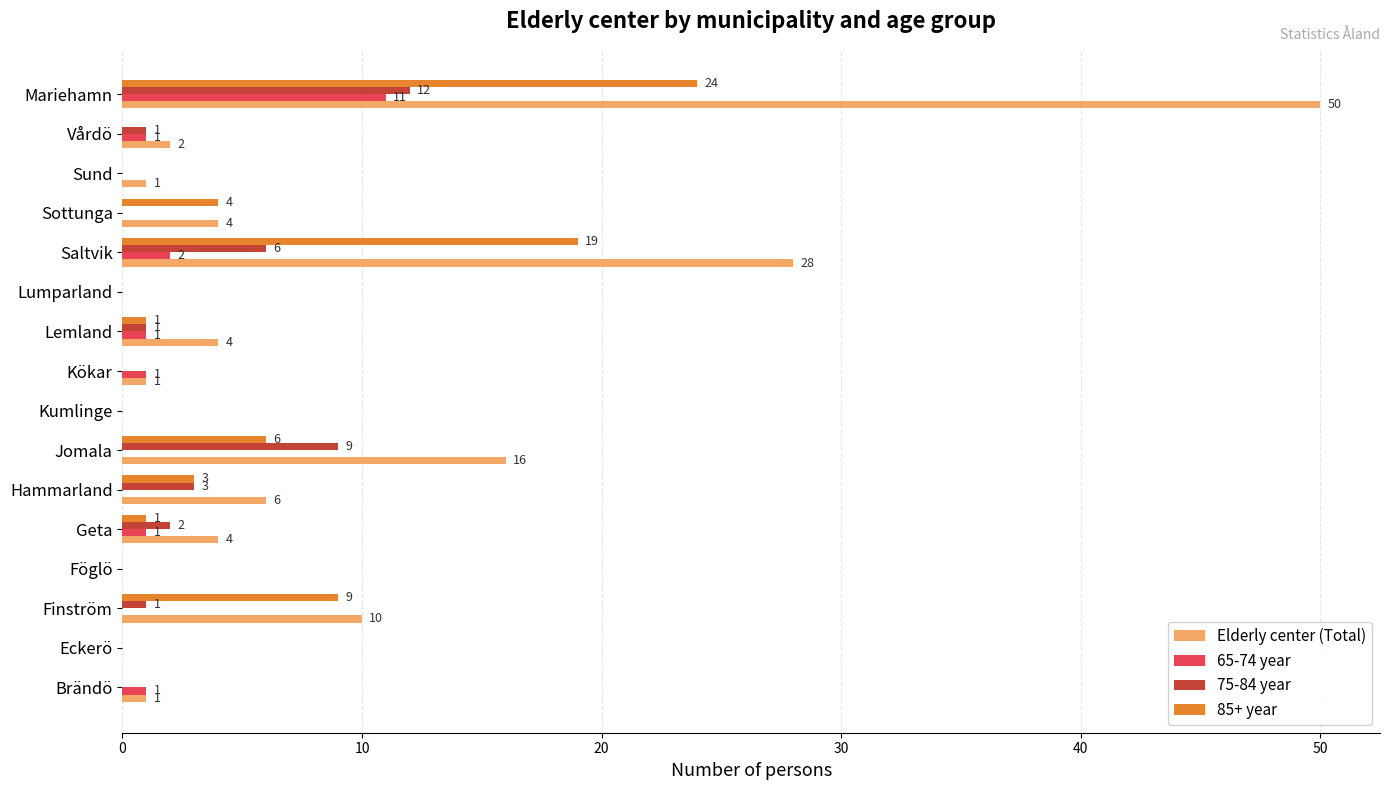

At which category is the sum across all series the highest?

Mariehamn